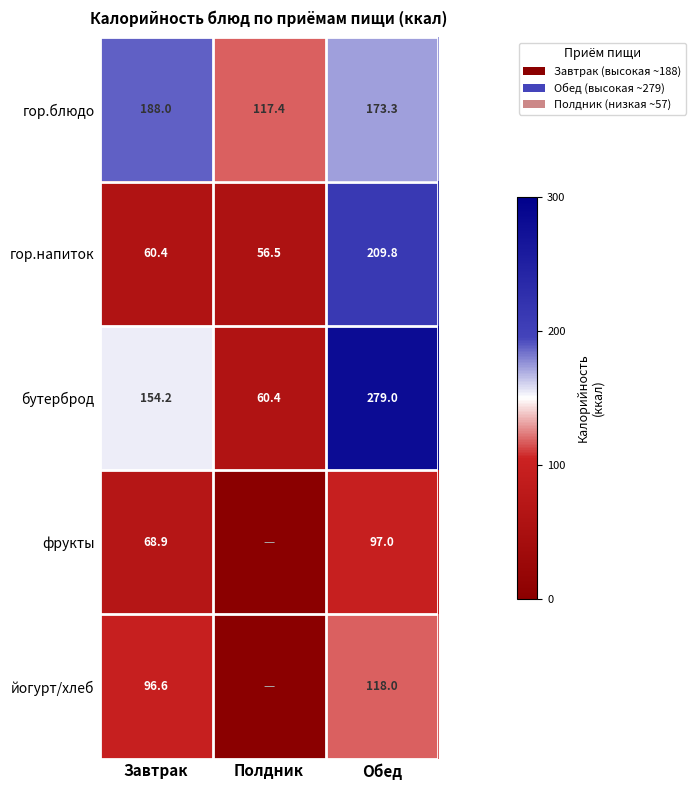

What is the total value across all series at Полдник?

234.3